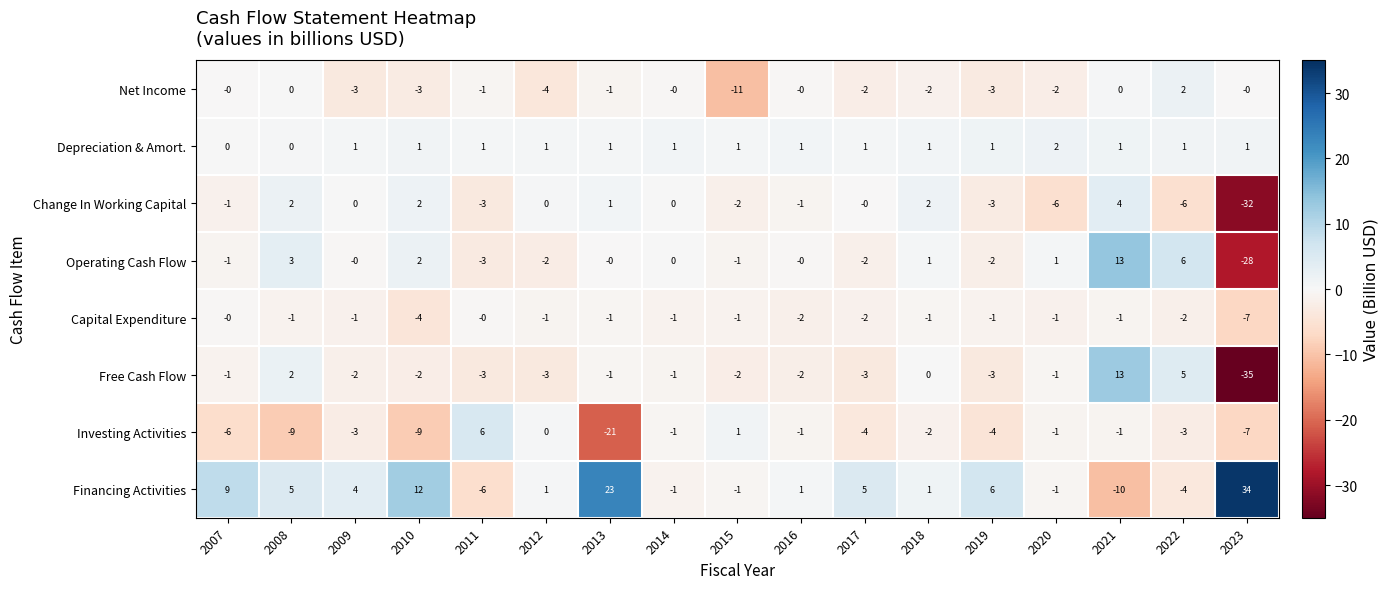

At 2022, list the series in order from smallest to largest.

Change In Working Capital, Financing Activities, Investing Activities, Capital Expenditure, Depreciation & Amort., Net Income, Free Cash Flow, Operating Cash Flow